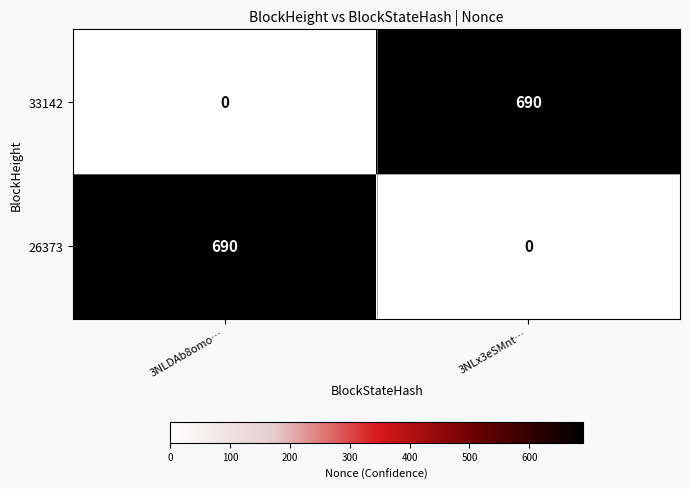

Is the value of 33142 at 3NLDAb8omo… greater than the value of 26373 at 3NLDAb8omo…?

No